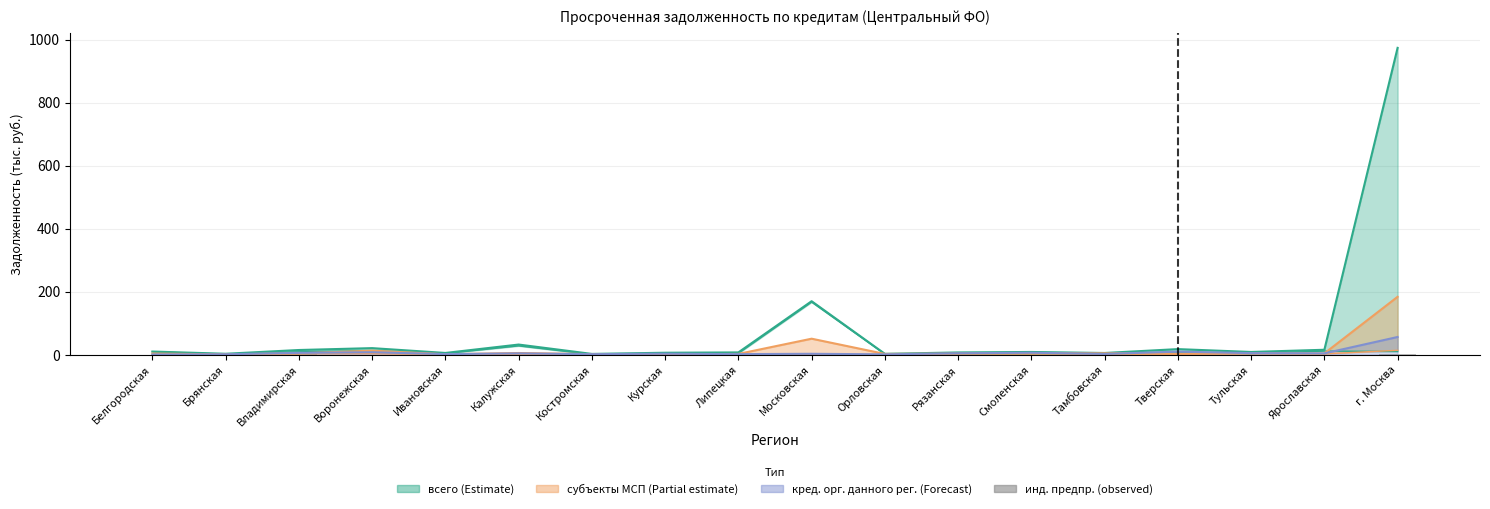

The value at Липецкая is 0.2. True or false?

True